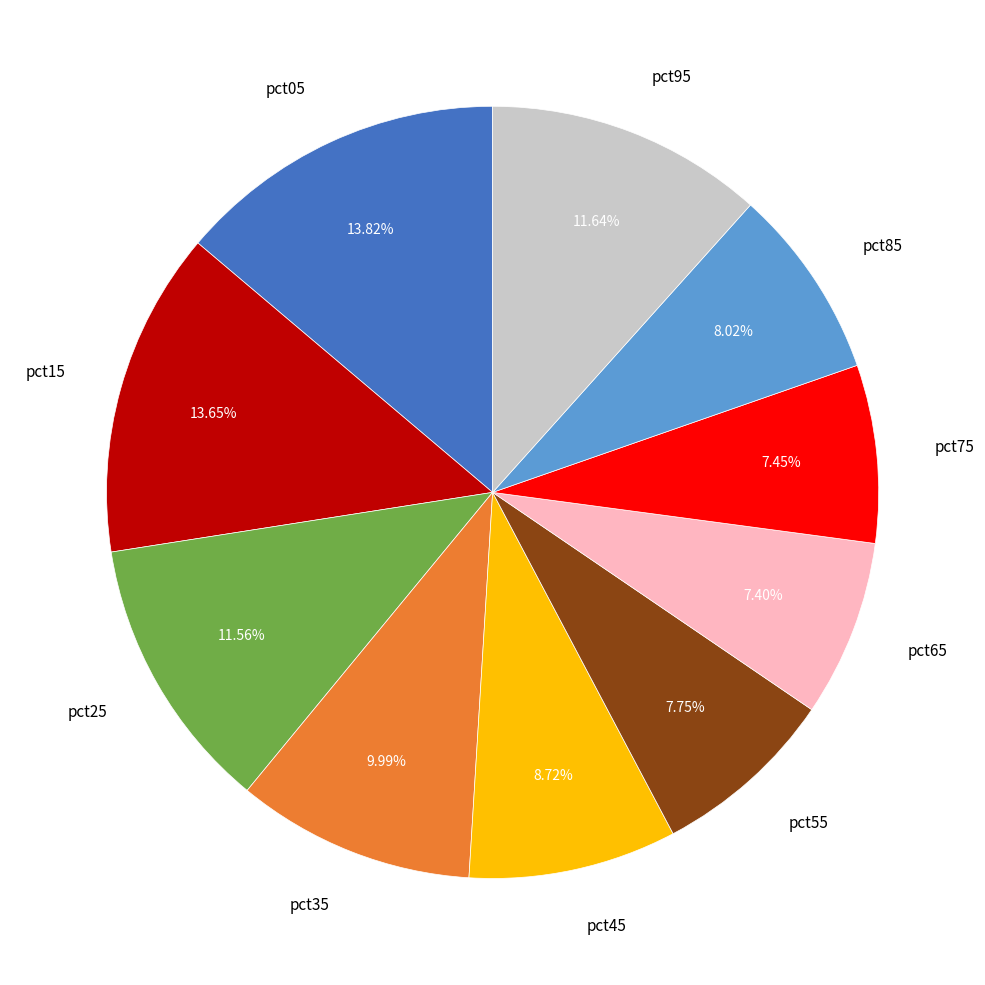

What percentage is the pct35 slice, to the nearest percent?

10%